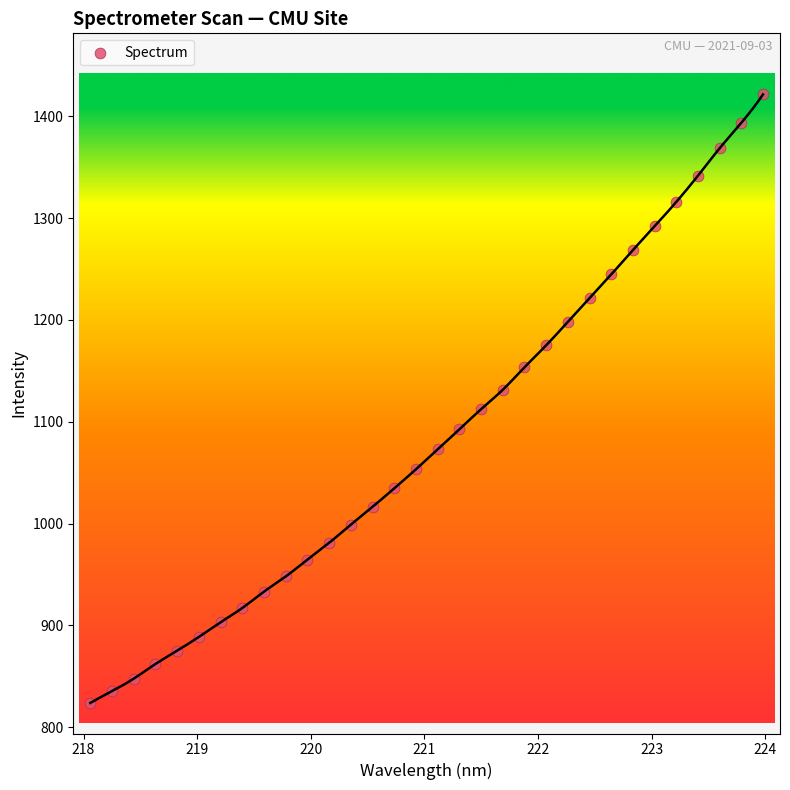

What is the range of Y values (max minus min)?

597.7